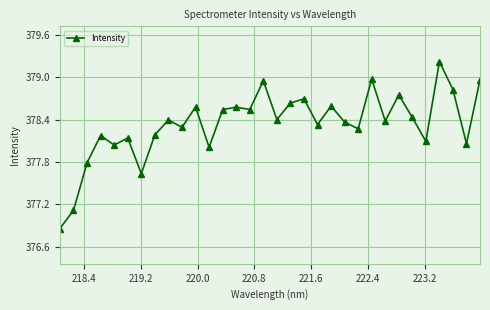

What is the greatest value displayed?

379.2